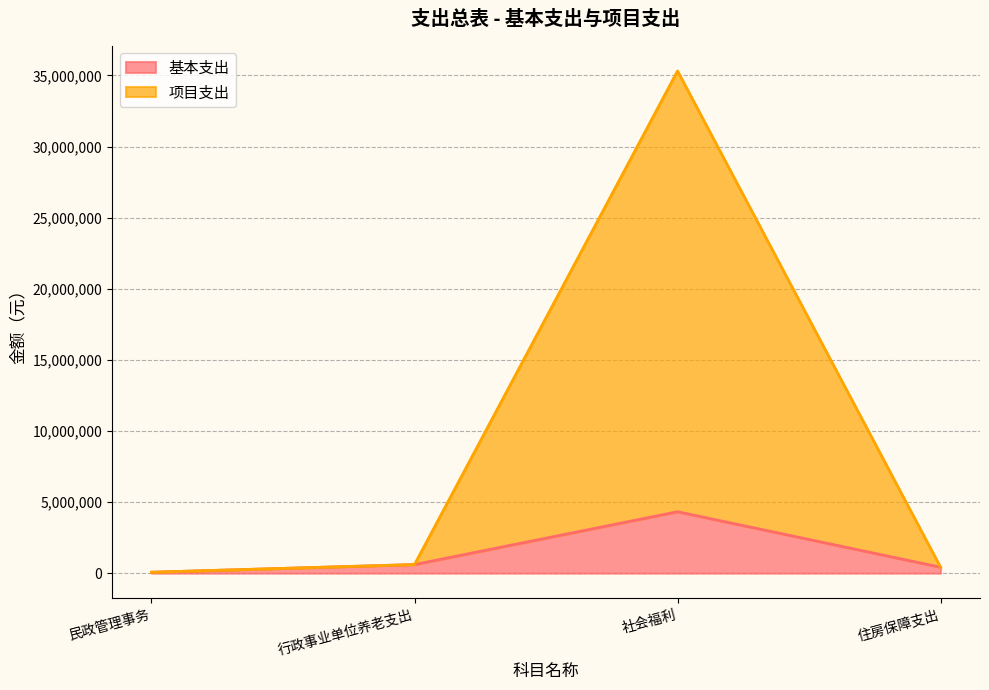

Rank the series at 民政管理事务 from highest to lowest value.

基本支出, 项目支出